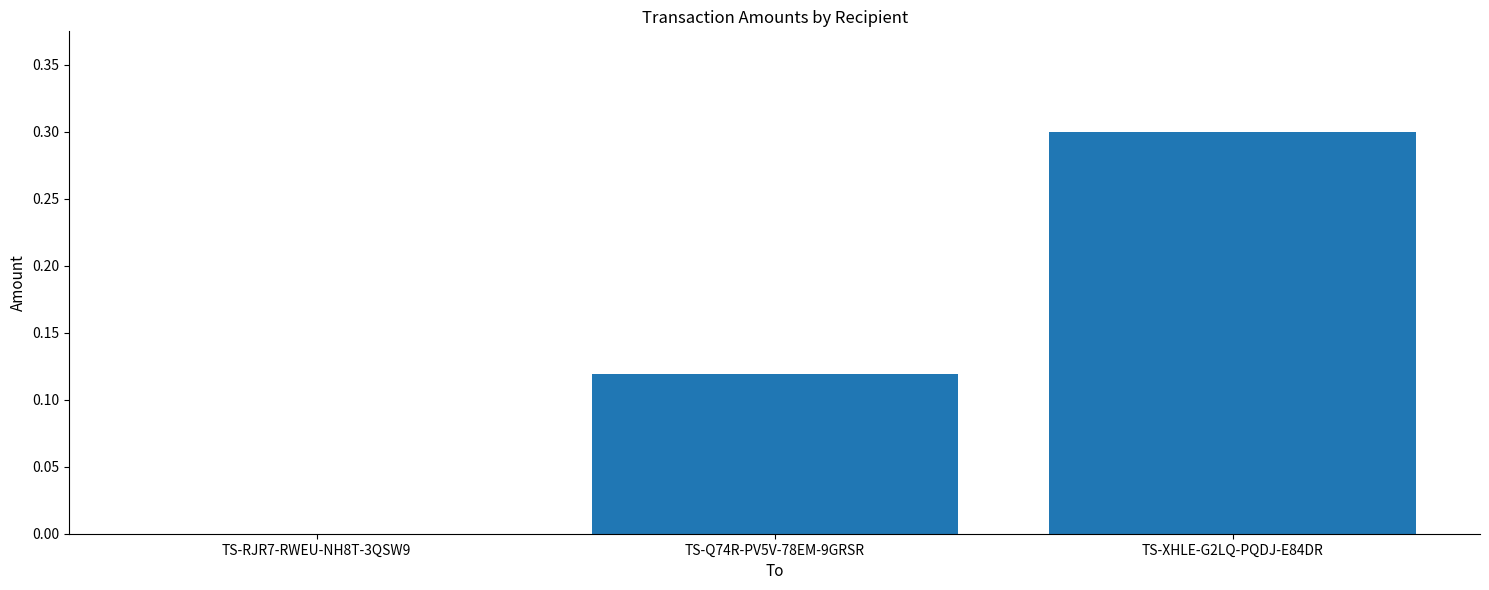

The chart shows a value of 0.0 at TS-RJR7-RWEU-NH8T-3QSW9. True or false?

True